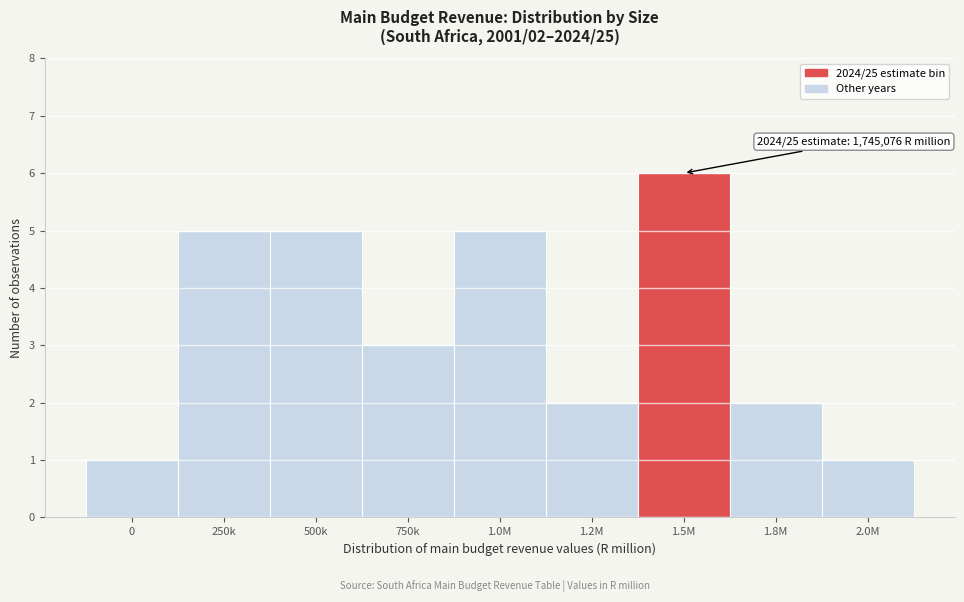

Reading left to right, list all the values displayed in this chart.

1	5	5	3	5	2	6	2	1